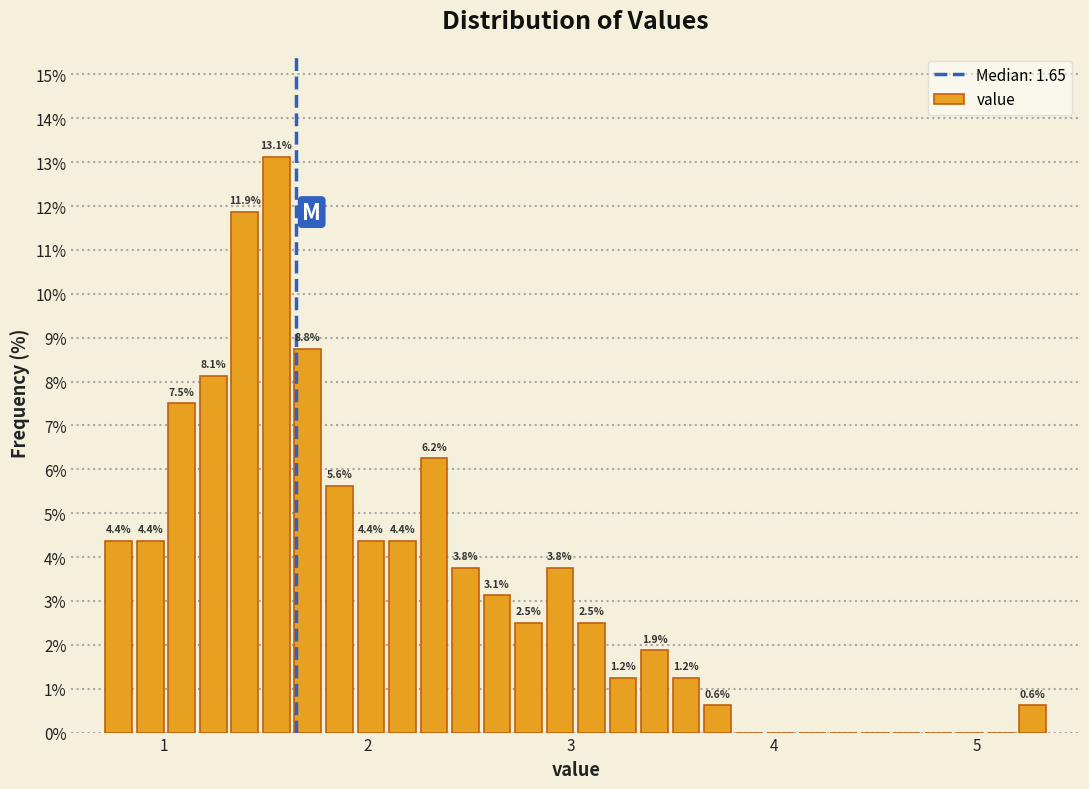

Read against the x-axis, roughly where is the centre of the tallest bar?

1.6